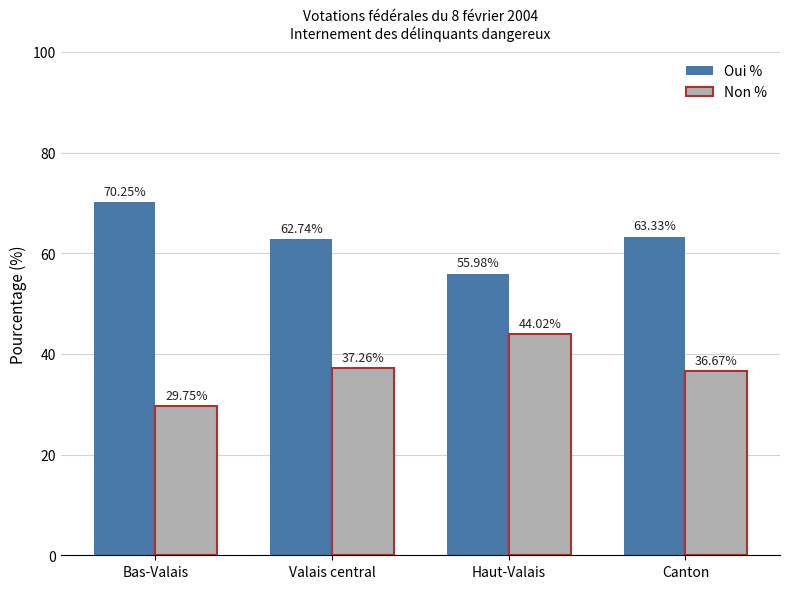

List the series in order of their overall mean, highest first.

Oui %, Non %